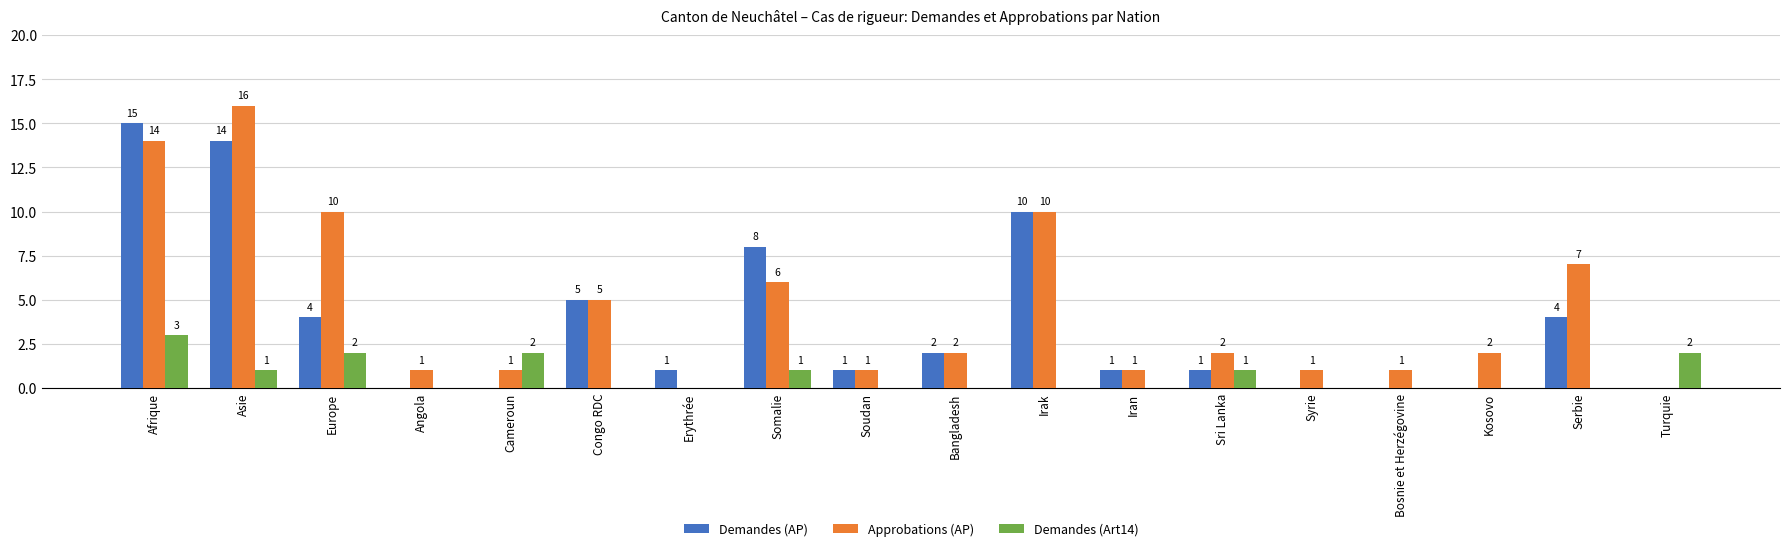

How many groups of bars are there?

18